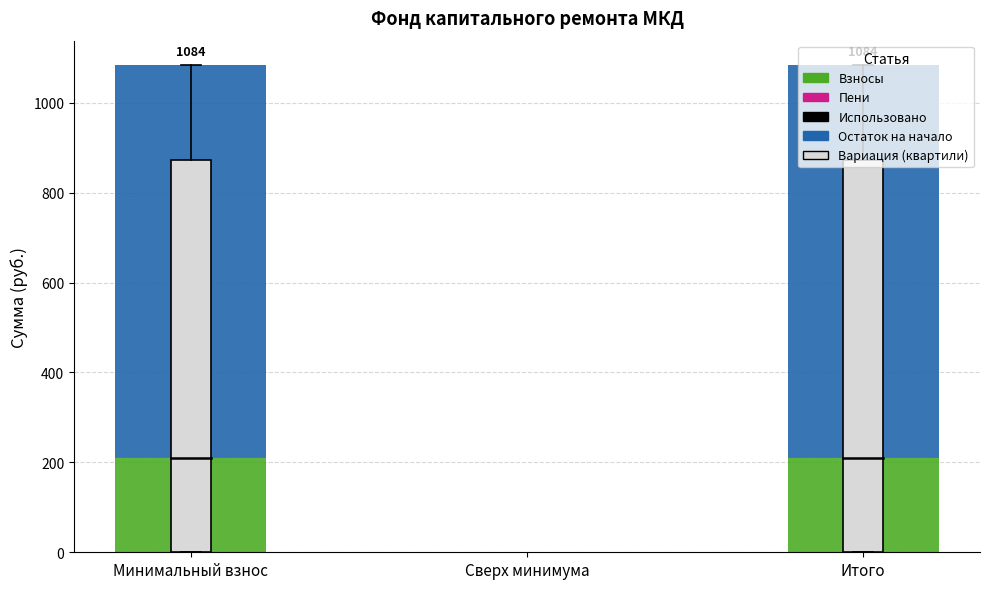

The value of Взносы at Минимальный взнос is 133.0. True or false?

False